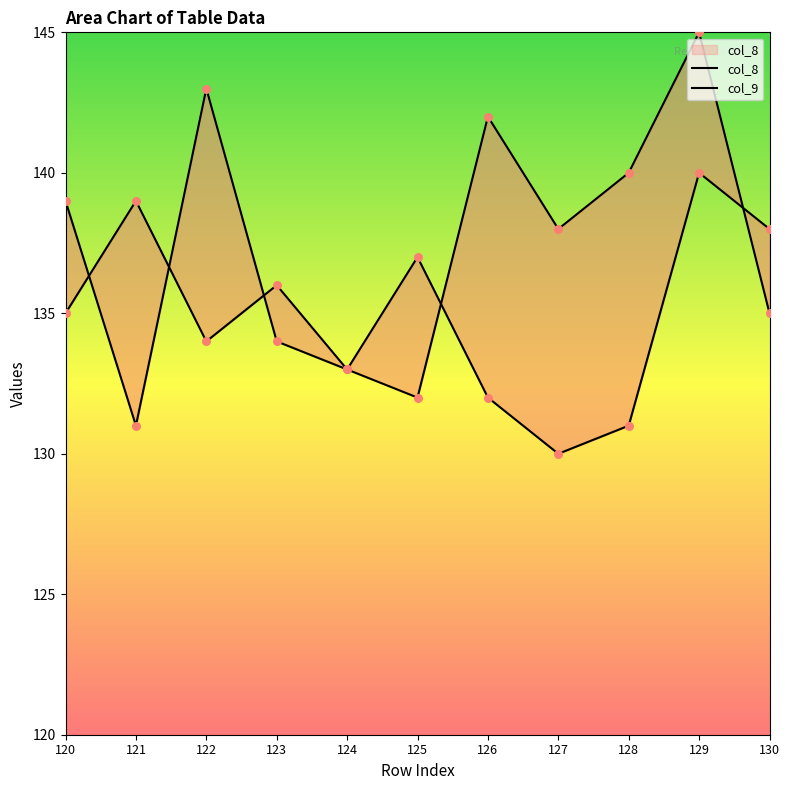

What are all the series names shown in the legend?

col_8, col_9